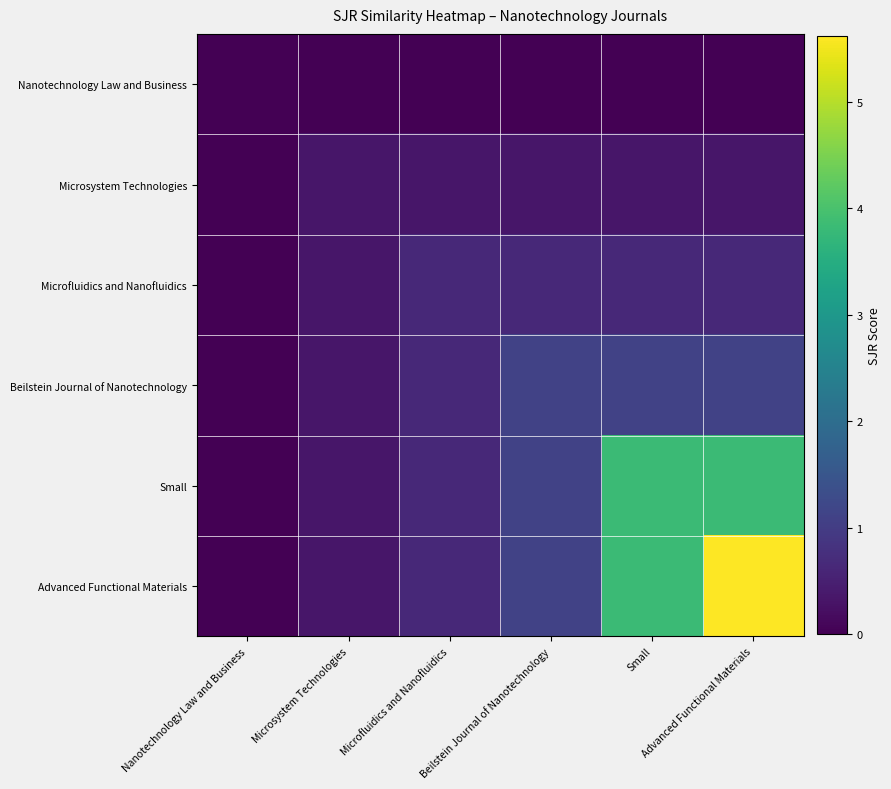

Which series has the widest spread of values?

Advanced Functional Materials